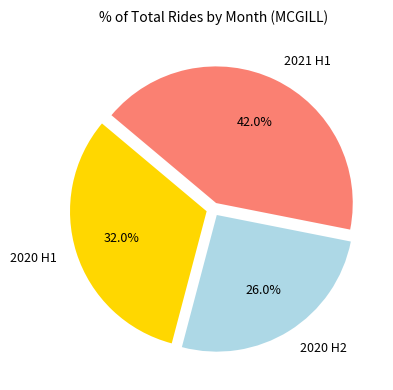

Is there a majority slice in this chart?

No